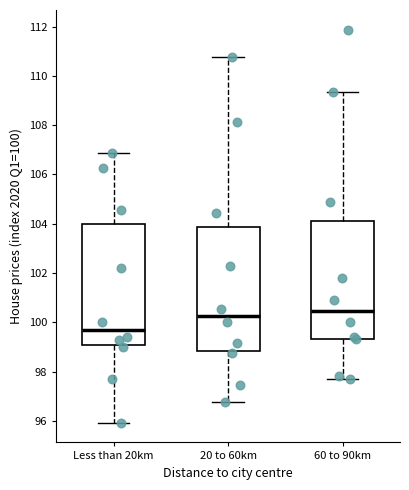

Reading left to right, read every box against the y-axis: the position of its median line, the range the box covers, and the ends of its whiskers. The values are not printed on the chart, so give them approximately, as read against the axis.

Less than 20km: median 99.6, box 99.0 to 104.0, whiskers 96.0 to 106.8
20 to 60km: median 100.2, box 98.8 to 103.8, whiskers 96.8 to 110.8
60 to 90km: median 100.4, box 99.4 to 104.0, whiskers 97.6 to 109.4